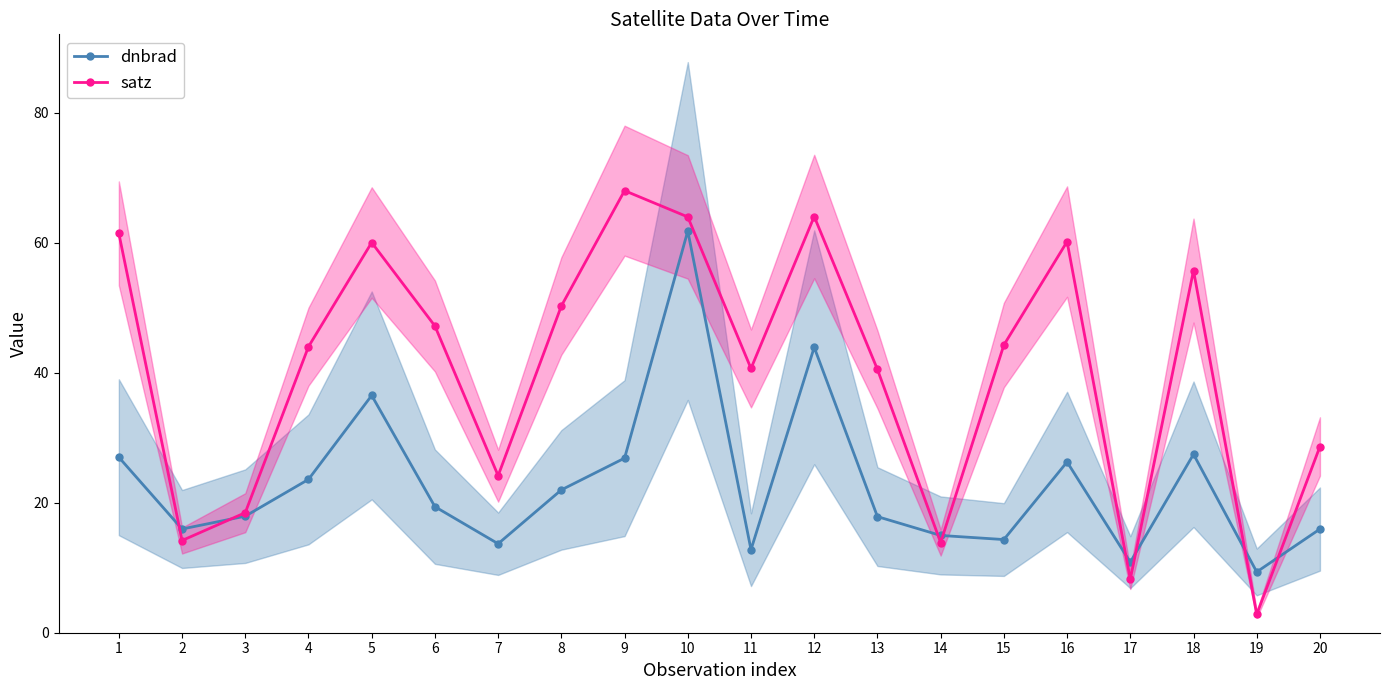

In satz, how many points are lower than both neighbors (excluding endpoints)?

6